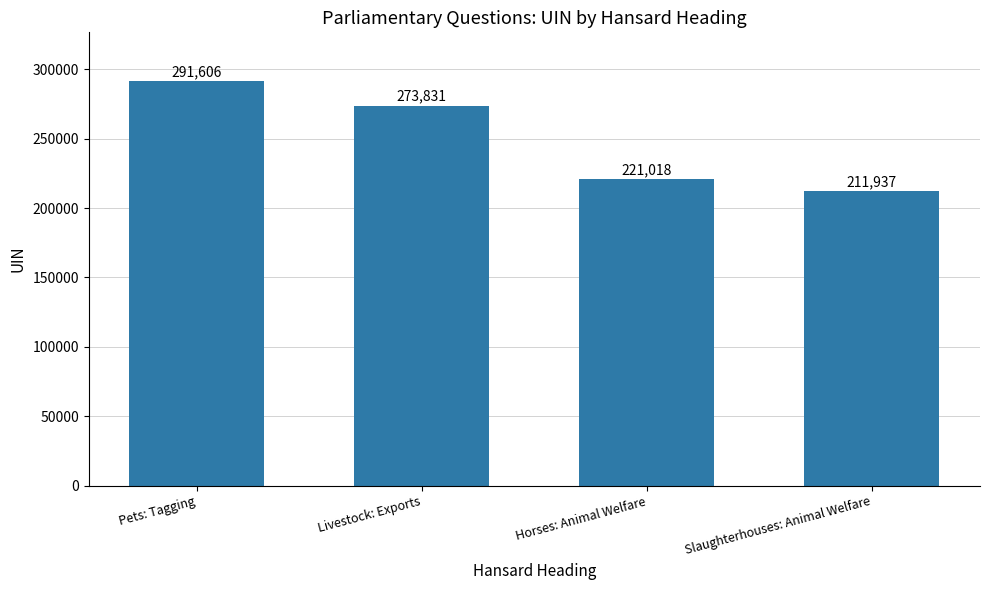

How many bars are there in total?

4